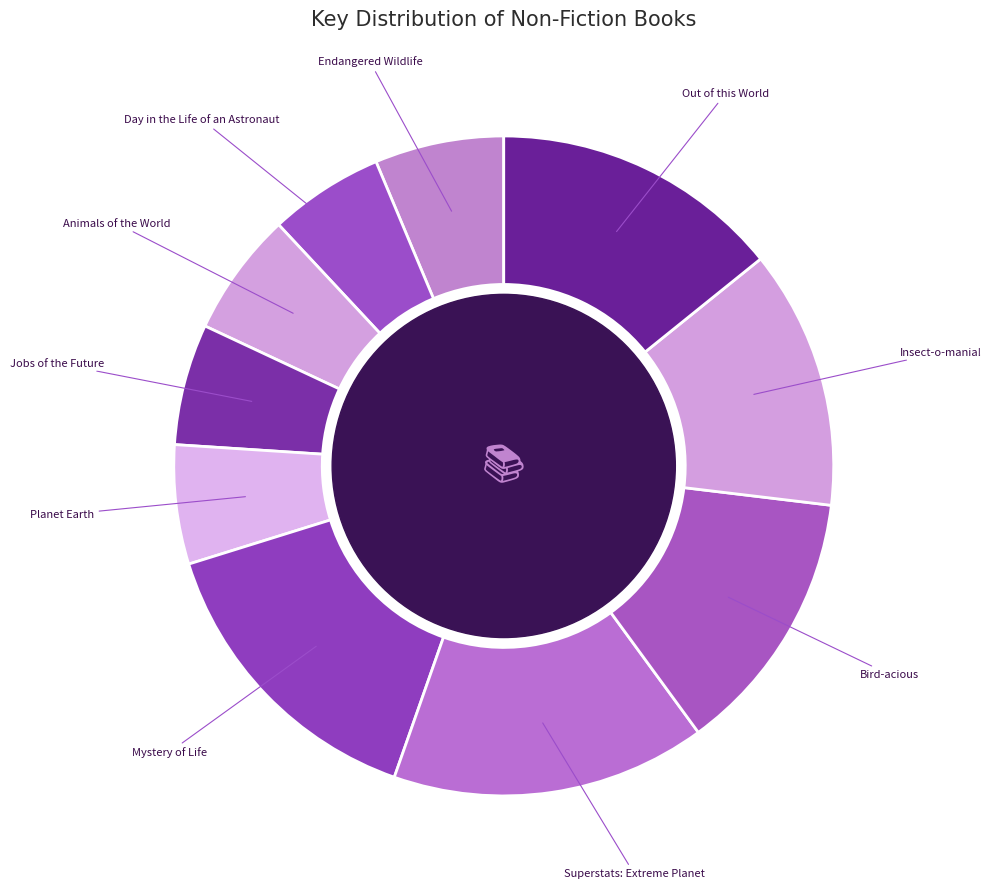

Which slice is the largest?

Superstats: Extreme Planet